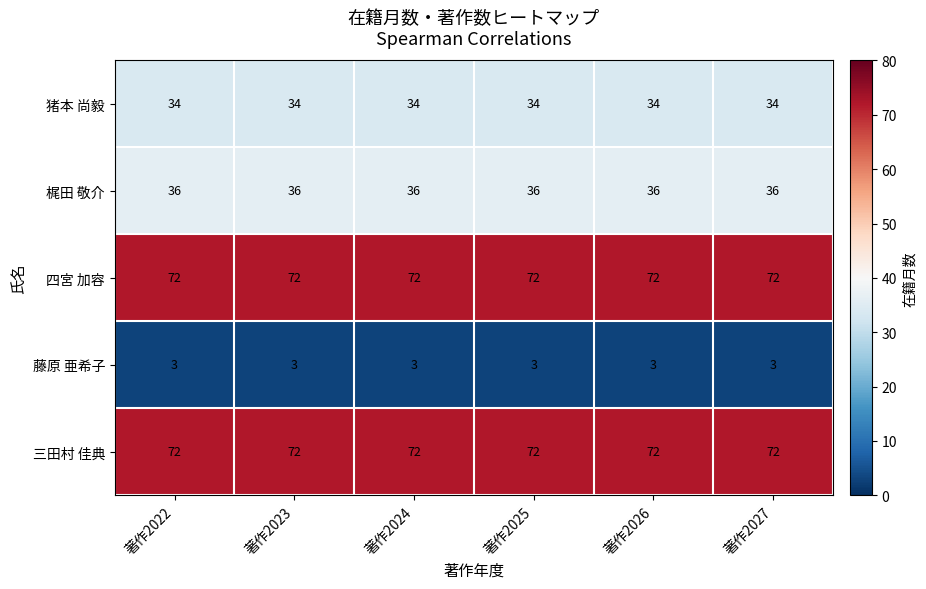

What is the average value of the 猪本 尚毅 series?

34